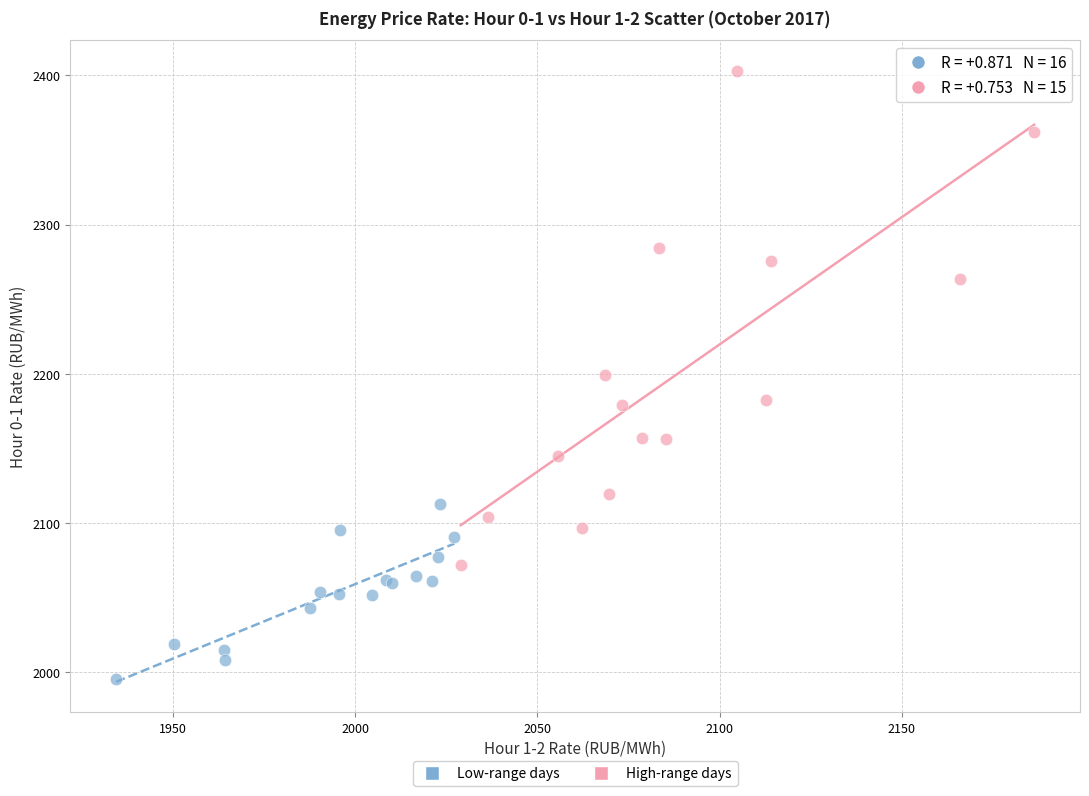

Which series reaches the minimum Y coordinate?

Low-range days